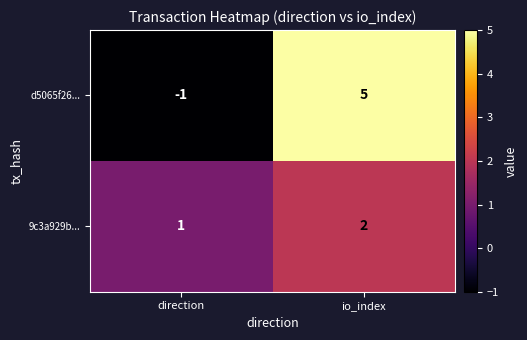

Reading right to left, what are all the values shown in this chart?

d5065f26...: io_index=5	direction=-1
9c3a929b...: io_index=2	direction=1